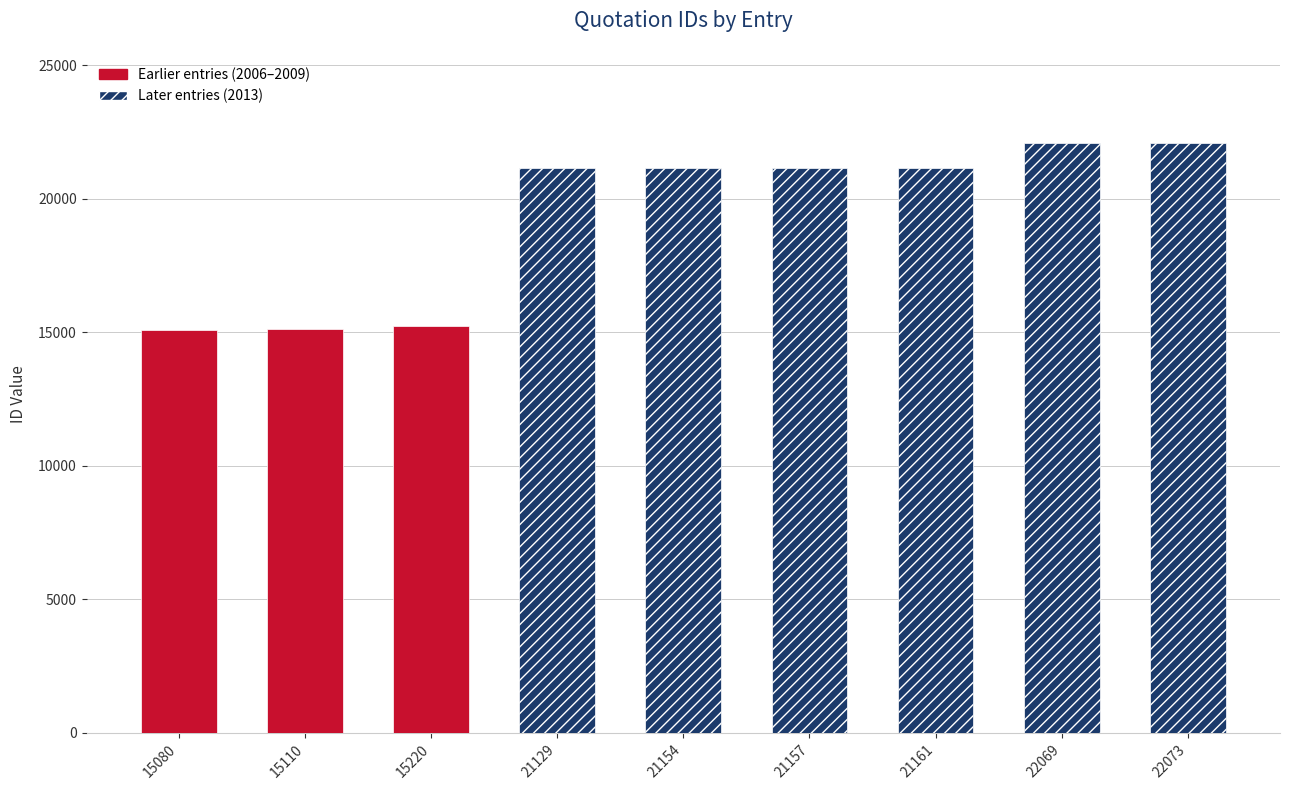

Where is the data nearest to the value 18576?

21129